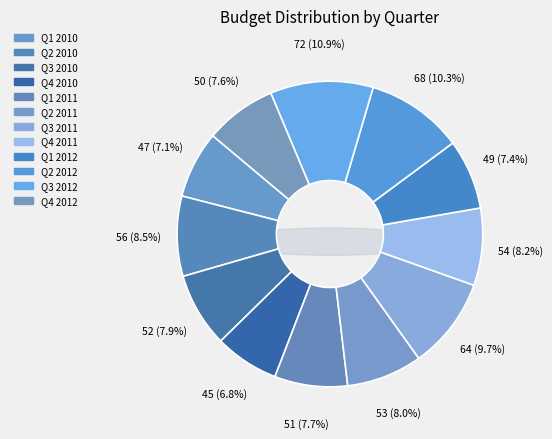

Which slice is the largest?

Q3 2012